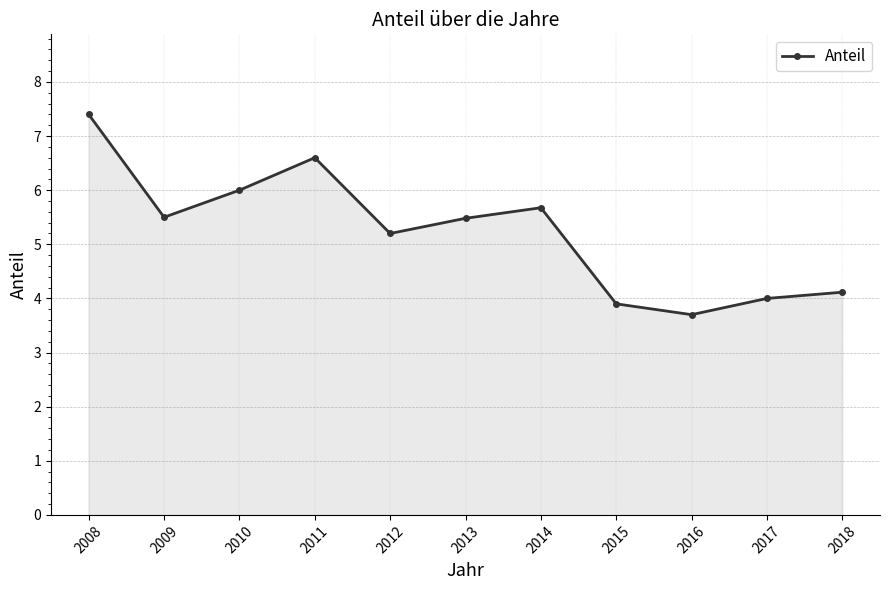

Count the number of data series in this chart.

1